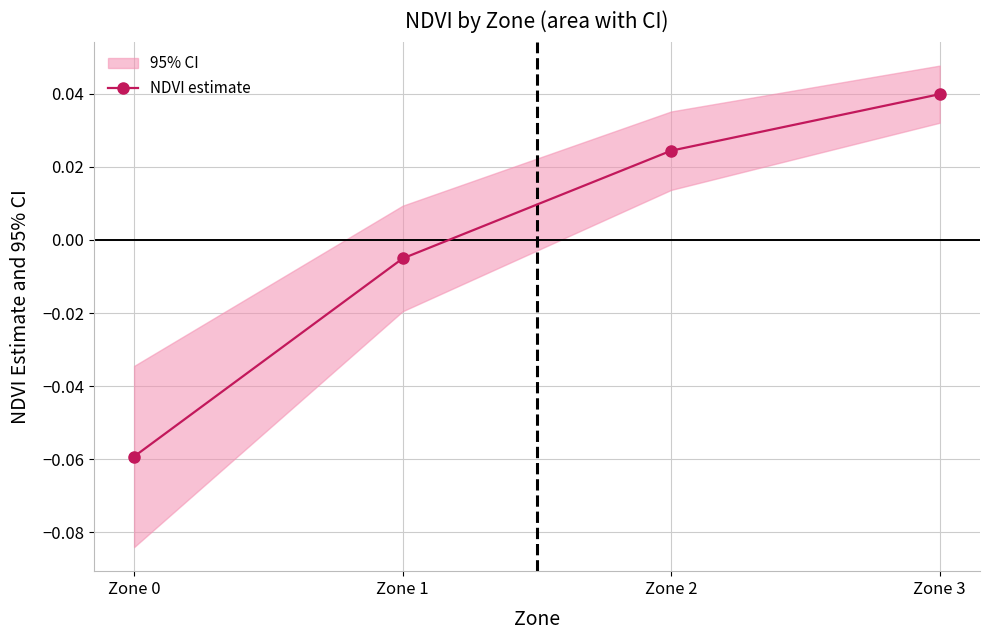

Rank the categories by value from lowest to highest.

Zone 0, Zone 1, Zone 2, Zone 3